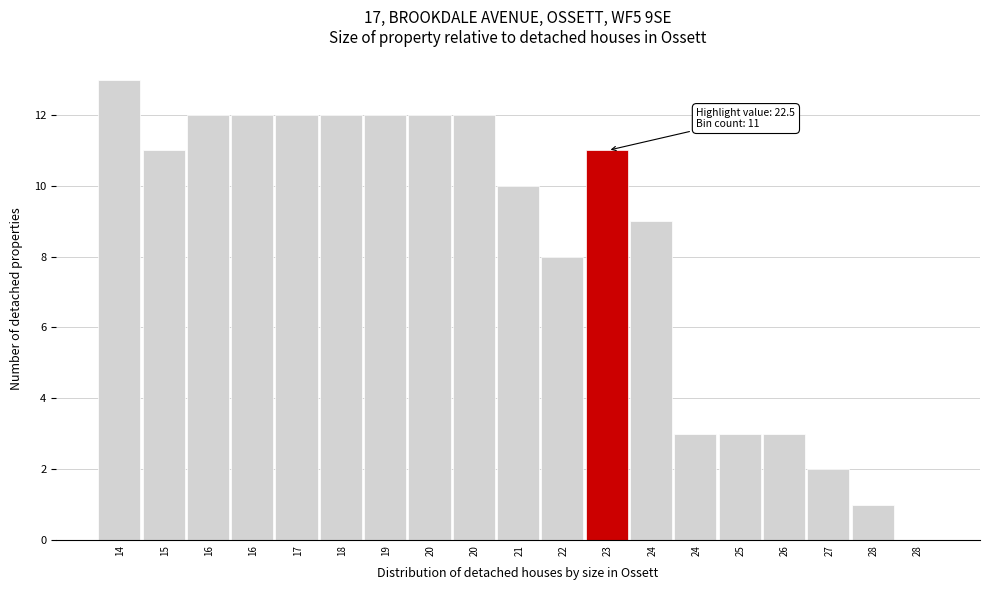

Are the bars horizontal?

No